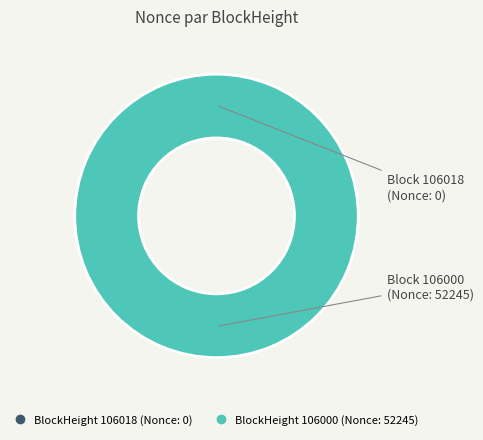

What is the largest slice in the pie chart?

106000